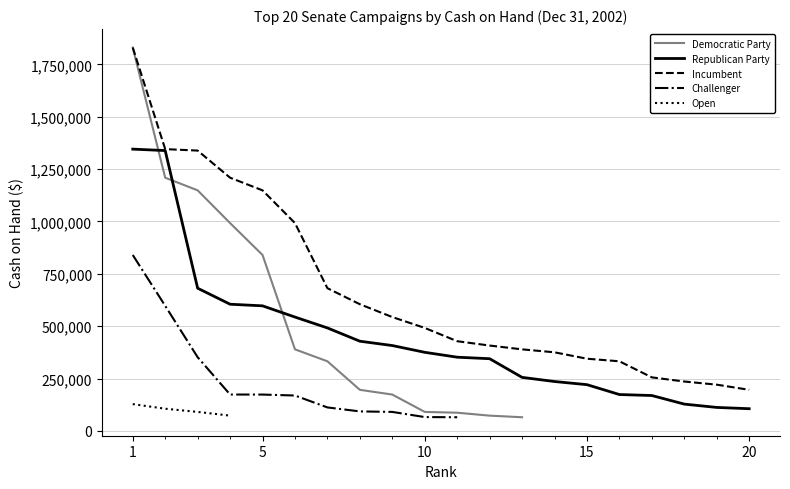

At which label does Challenger reach its peak?

1